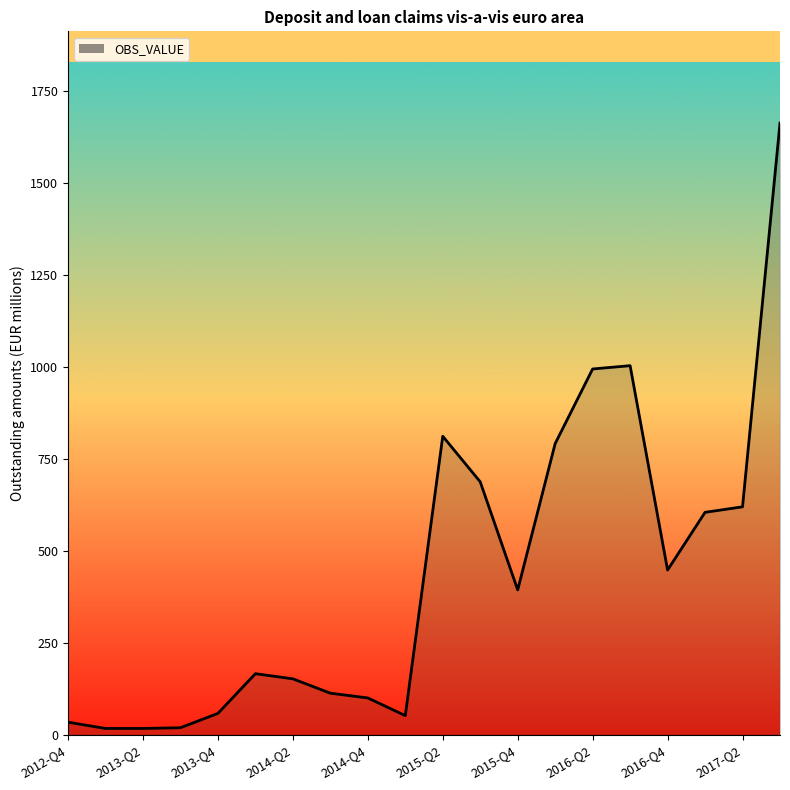

What is the maximum value shown in the chart?

1664